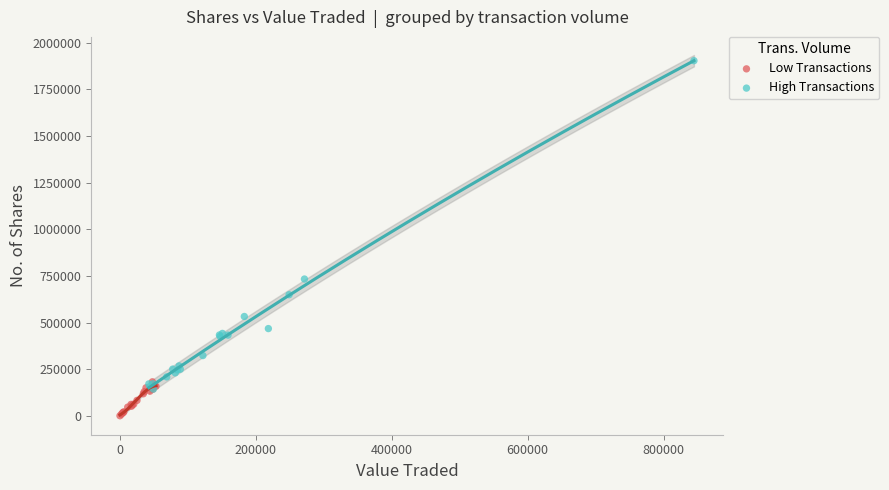

Which series has the widest spread of Y values?

High Transactions